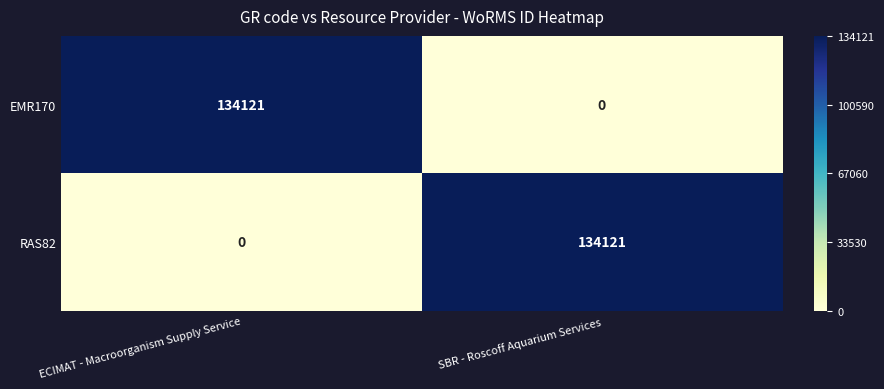

The RAS82 series shows -93473 at ECIMAT - Macroorganism Supply Service. True or false?

False